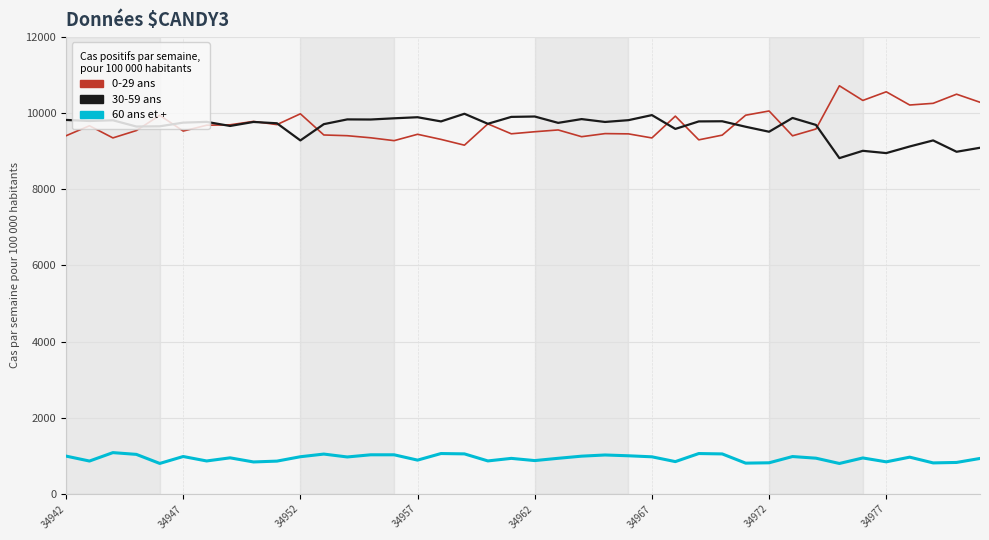

True or false: 60 ans et + and 0-29 ans intersect in this chart.

False